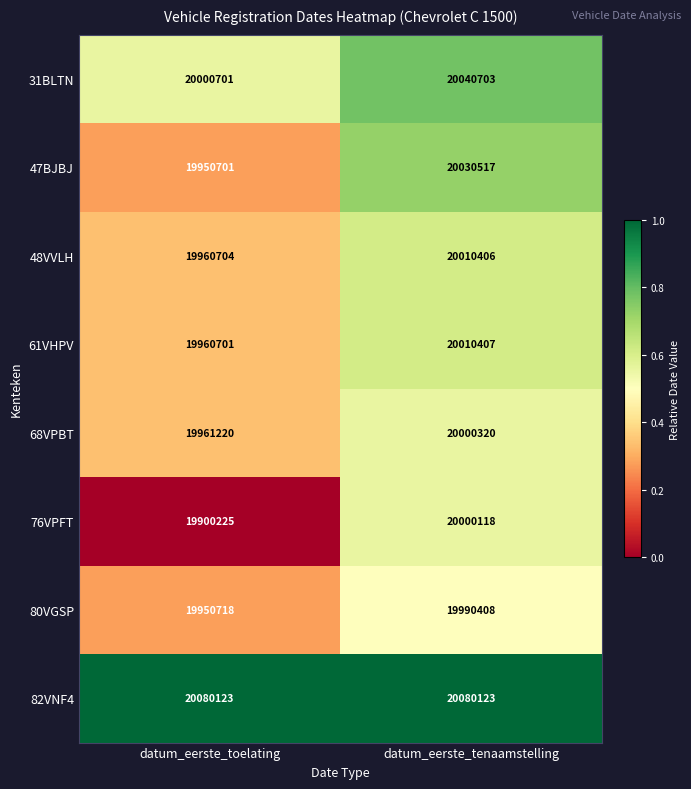

What is the difference between the maximum and minimum values in the 80VGSP series?

39690